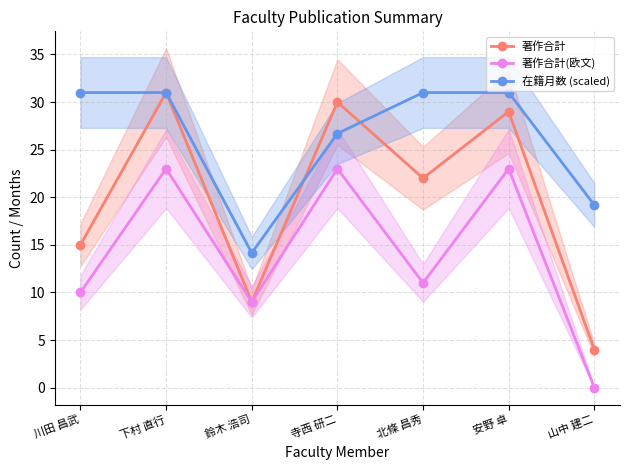

What is the difference between the maximum and minimum values in the 著作合計 series?

27.0